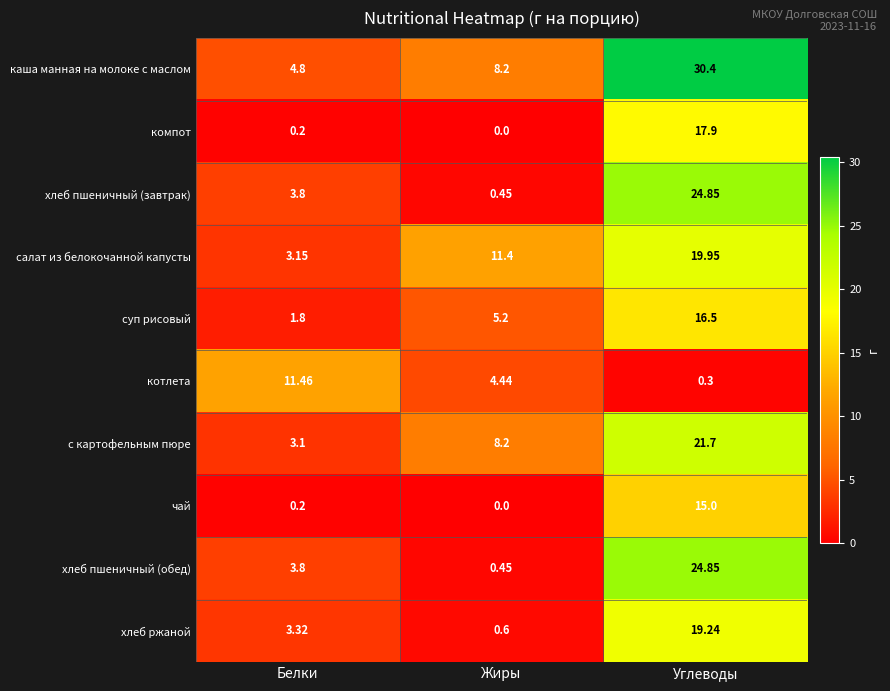

At which label does хлеб ржаной first exceed 3?

Белки